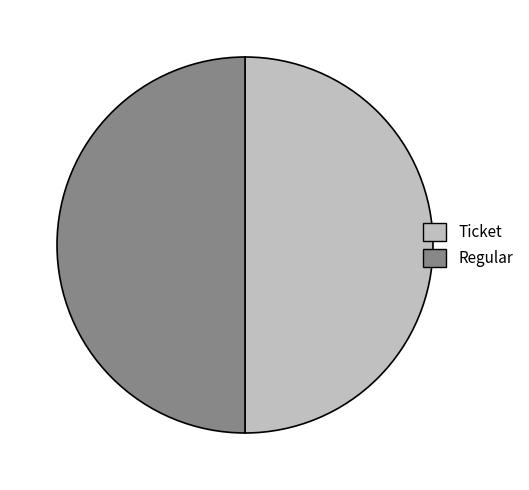

Combined, do Ticket and Regular account for over 50%?

Yes